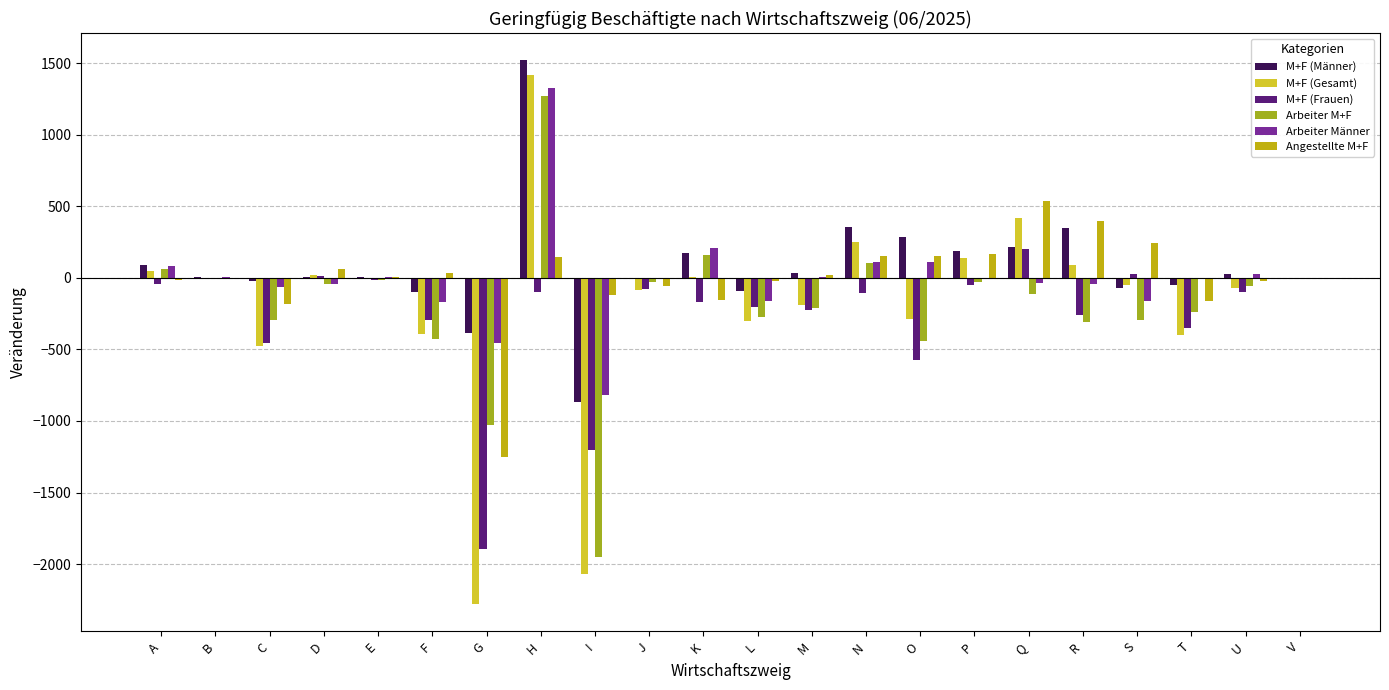

Does the chart contain stacked bars?

No